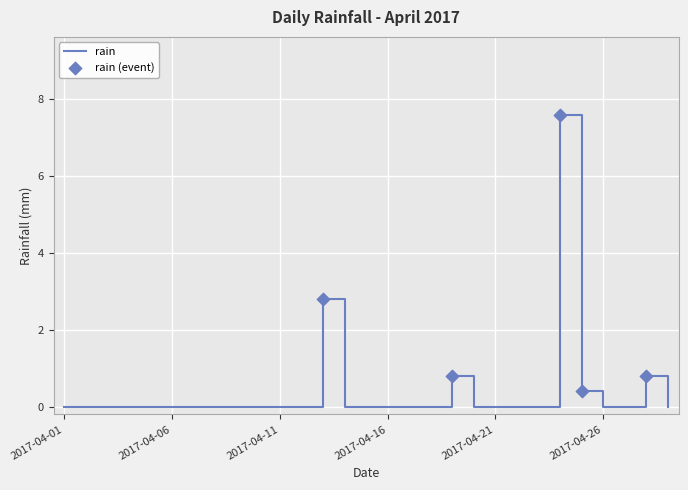

What is the maximum value shown in the chart?

7.6